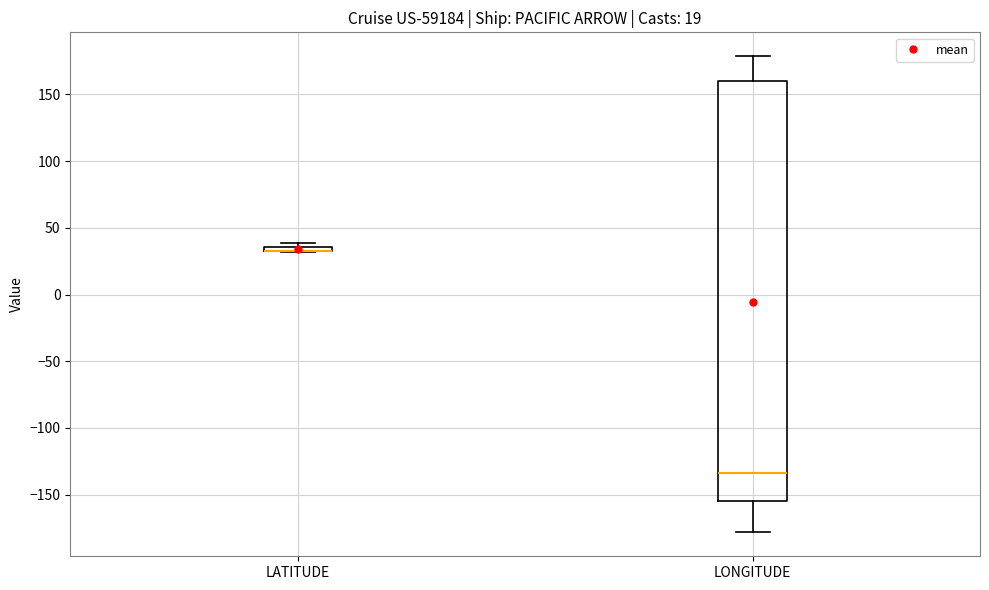

Where is the lower edge of the box for LATITUDE on the y-axis? The values are not printed on the chart, so give them approximately, as read against the axis.

30